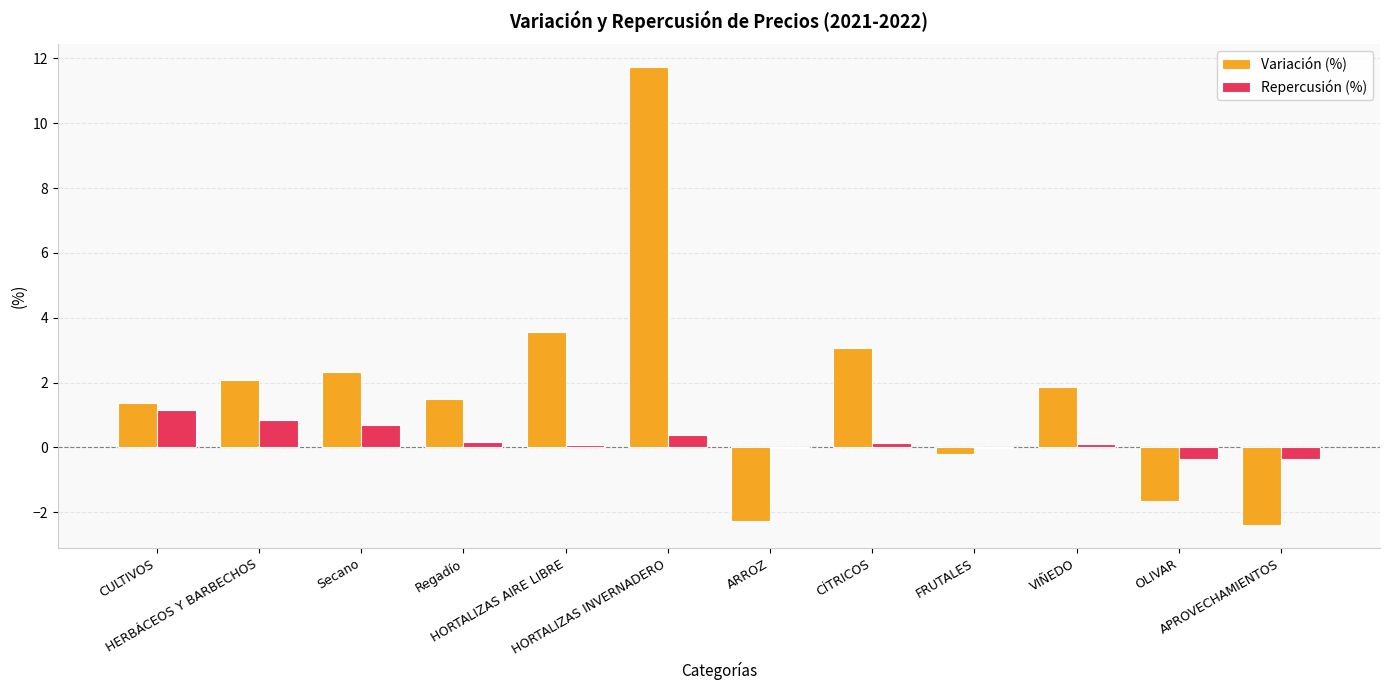

What is the maximum value shown in the chart?

11.7